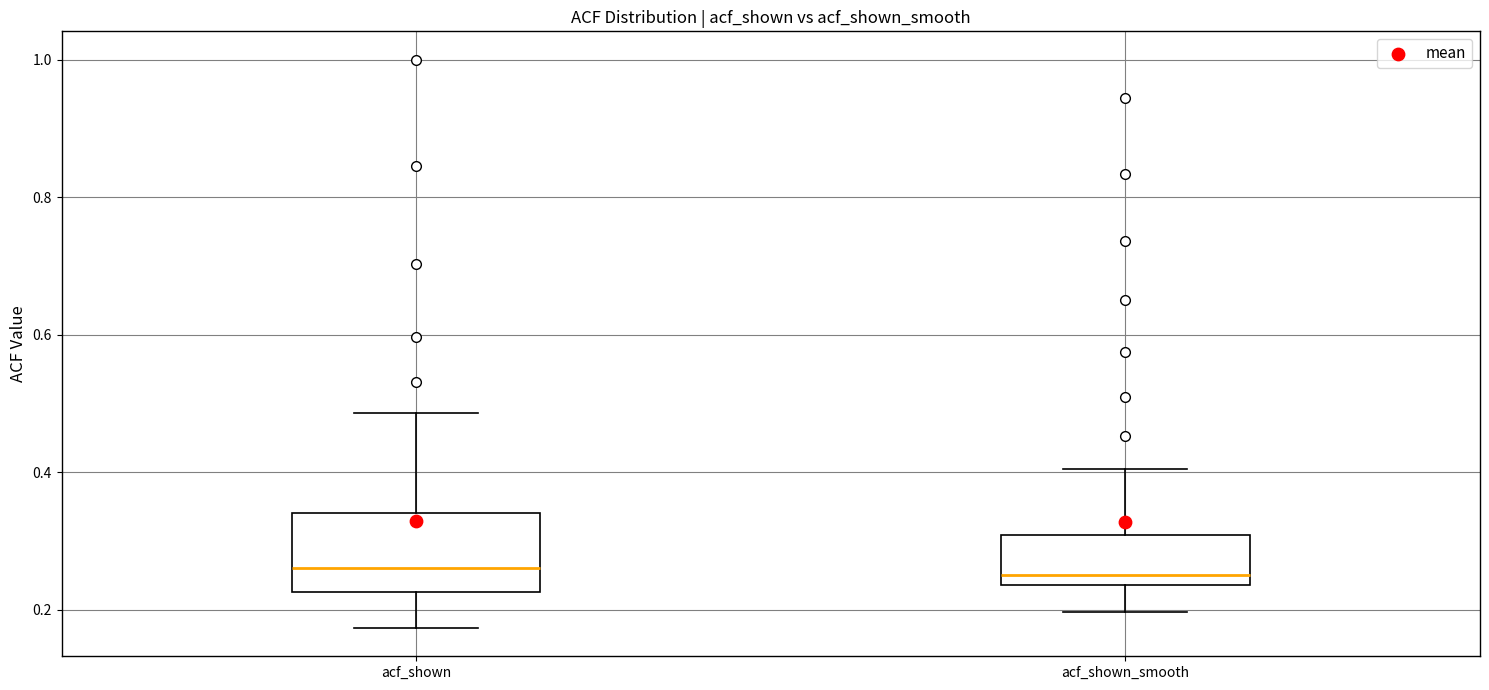

Reading left to right, read every box against the y-axis: the position of its median line, the range the box covers, and the ends of its whiskers. The values are not printed on the chart, so give them approximately, as read against the axis.

acf_shown: median 0.26, box 0.22 to 0.34, whiskers 0.18 to 0.48
acf_shown_smooth: median 0.26, box 0.24 to 0.30, whiskers 0.20 to 0.40